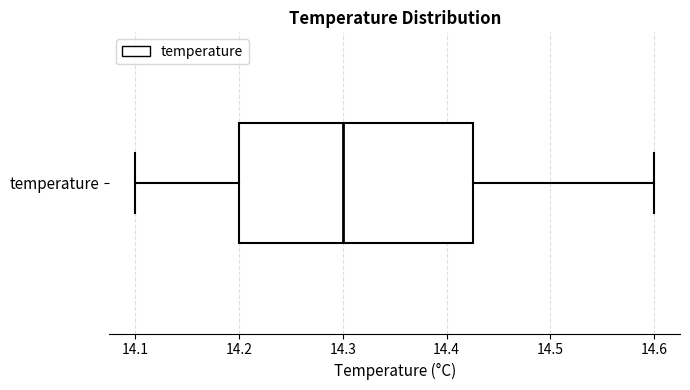

Read this box plot against the x-axis: the position of the median line, the range covered by the box, and the ends of both whiskers. The values are not printed on the chart, so give them approximately, as read against the axis.

median 14.30, box 14.20 to 14.43, whiskers 14.10 to 14.60